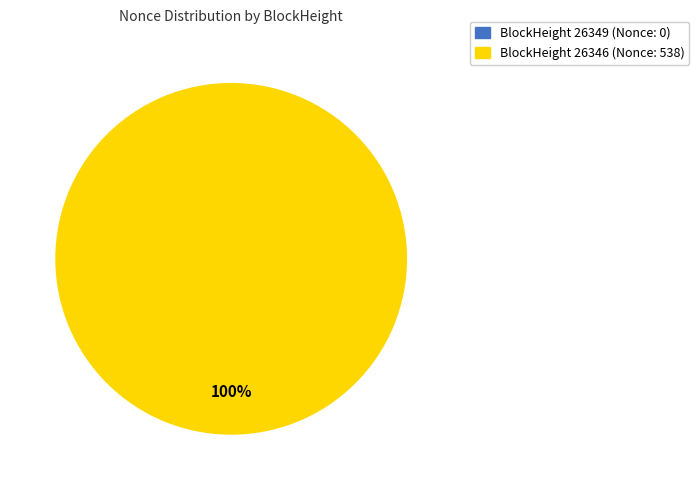

How many segments does this pie chart have?

2